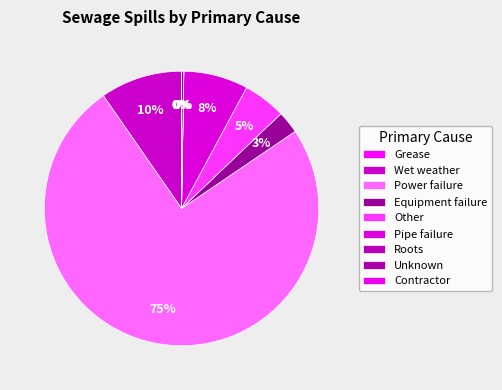

What portion of the pie excludes Grease?

100.0%